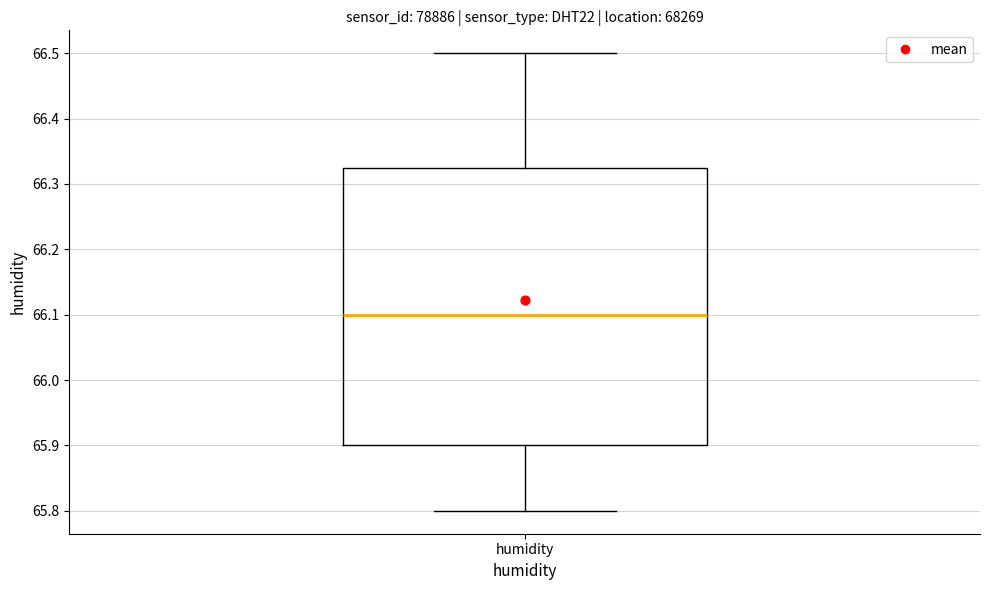

Transcribe this box plot: give where the median line is, the range the box spans, and where the two whiskers end, as read against the y-axis. The values are not printed on the chart, so give them approximately, as read against the axis.

median 66.10, box 65.90 to 66.33, whiskers 65.80 to 66.50